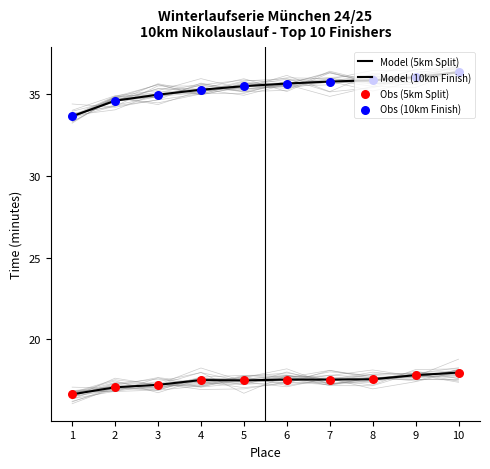

Is the value of Obs (10km Finish) at 4 greater than the value of Model (10km Finish) at 10?

No